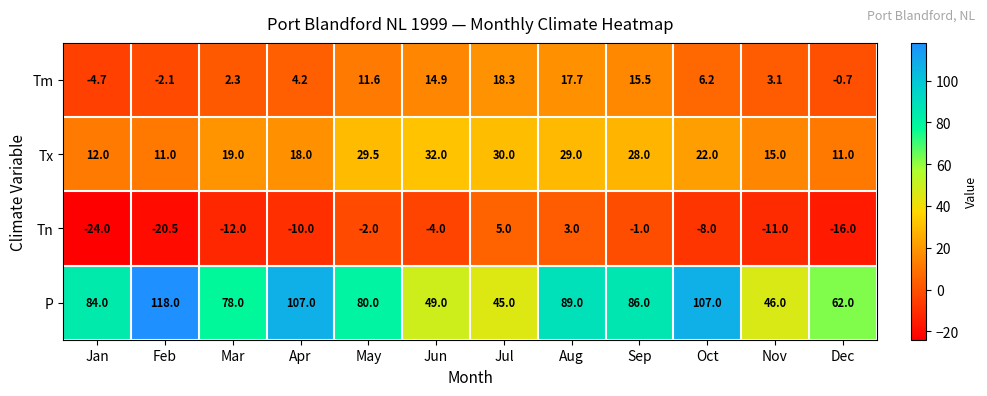

At which label is Tx closest to 21?

Oct